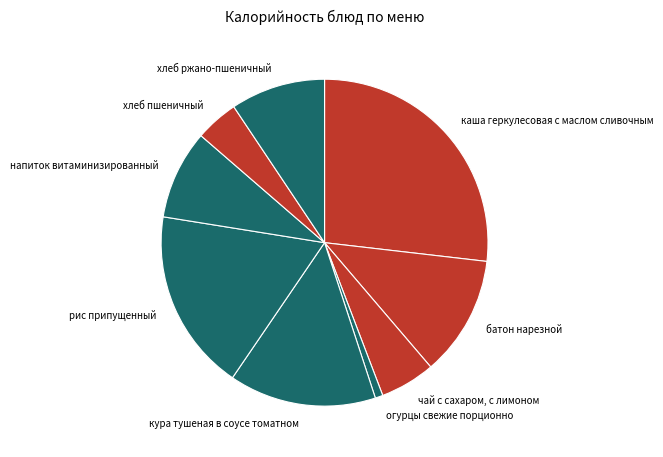

Do рис припущенный and каша геркулесовая с маслом сливочным together represent more than half of the pie?

No